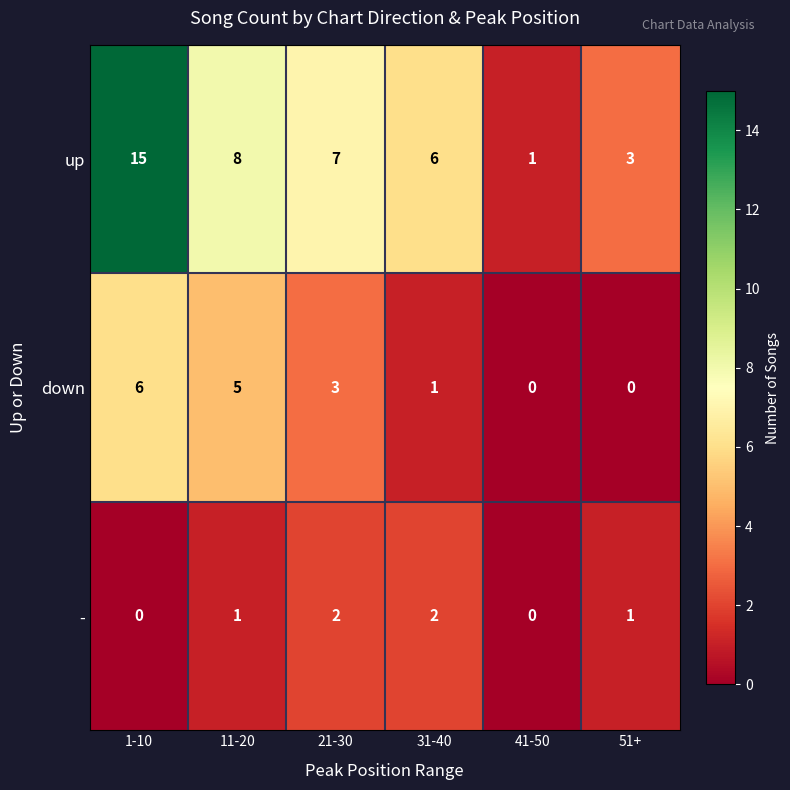

At which label does up first exceed 7?

1-10